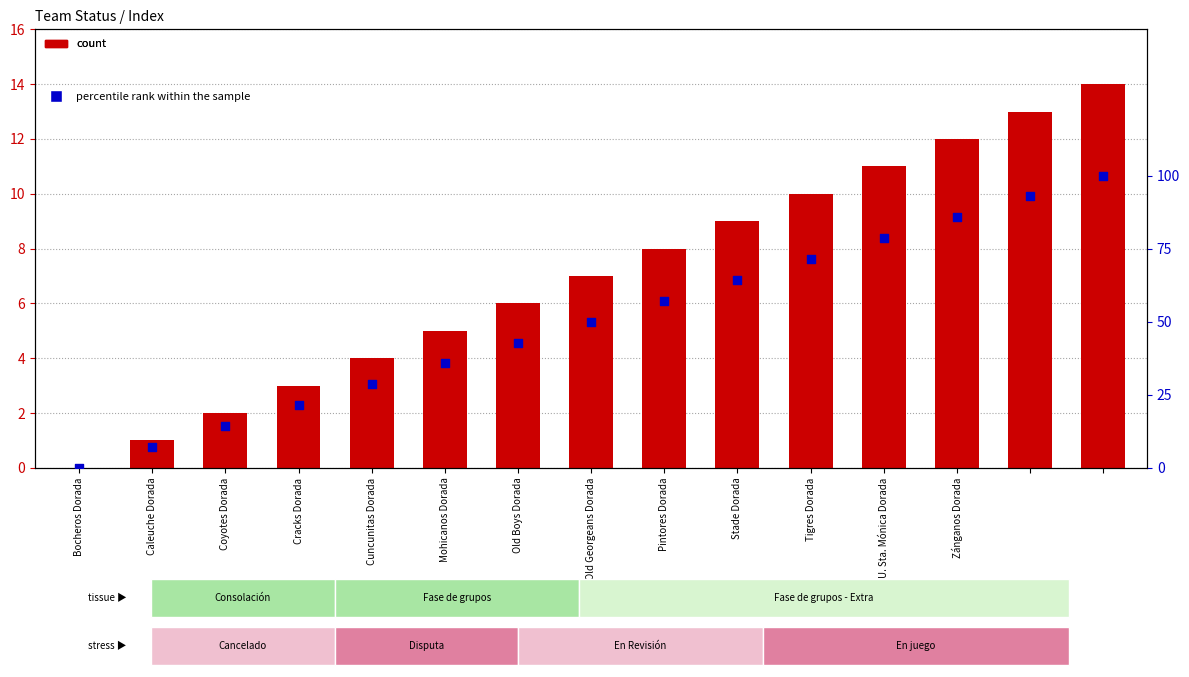

At which category is the sum across all series the highest?

14